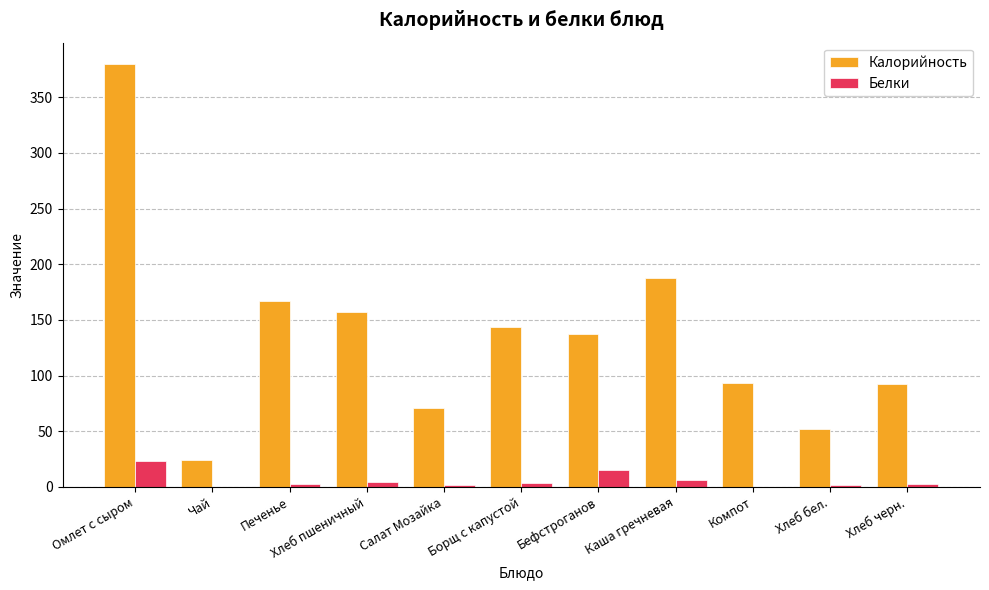

True or false: Калорийность has a value of 157.0 at Хлеб пшеничный.

True